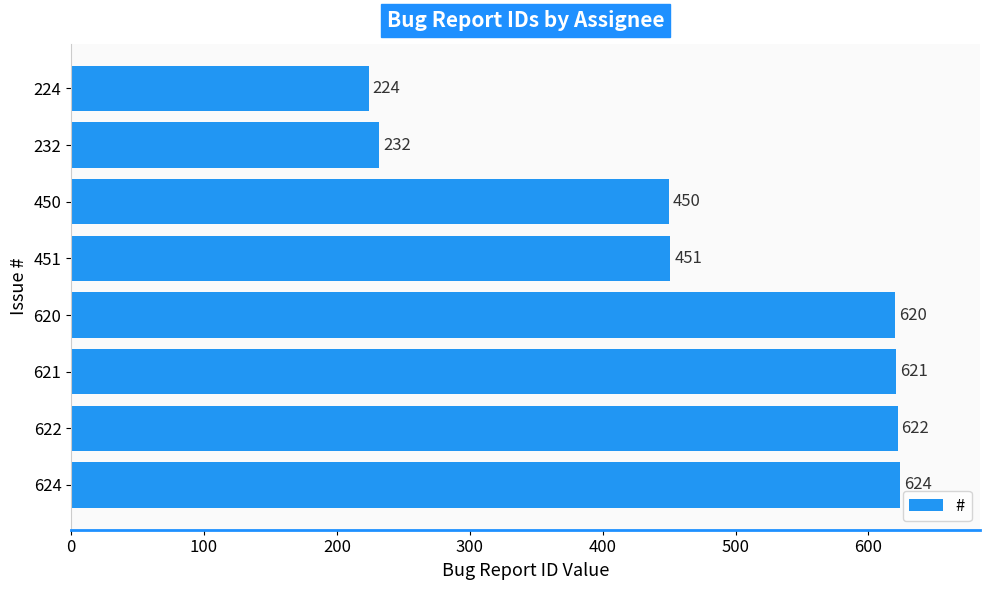

How many bars are there in total?

8